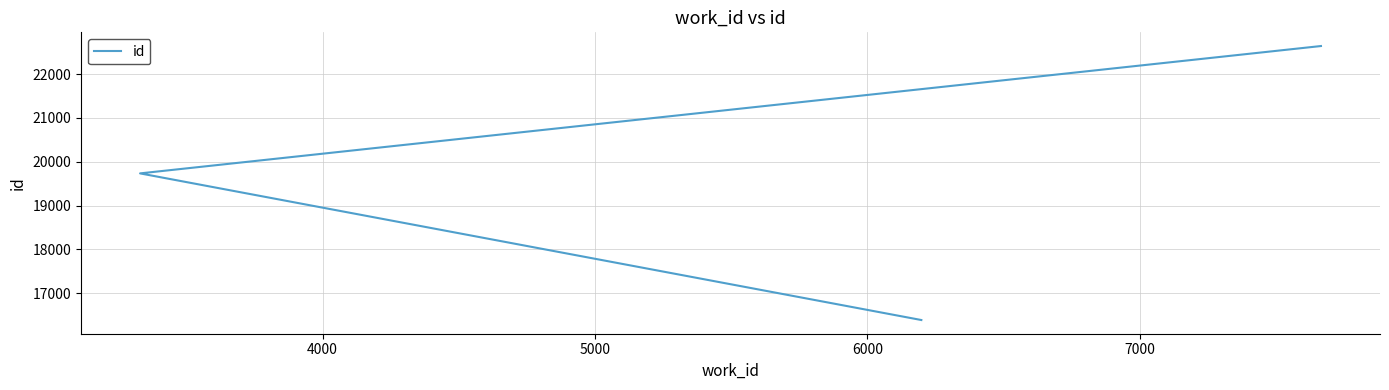

How many values are between 16388 and 22640?

3